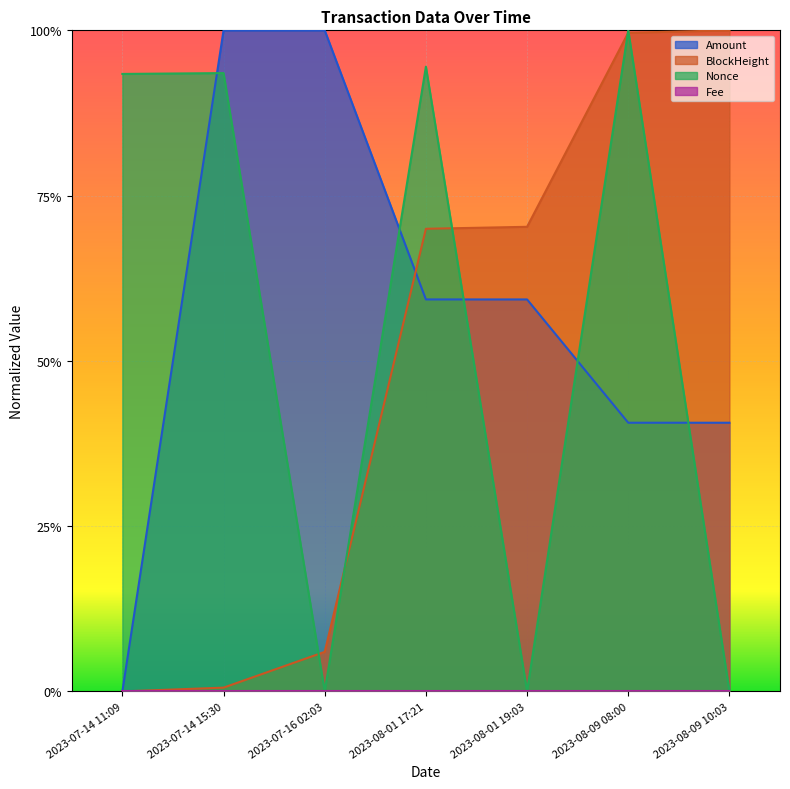

What is the average value of the Amount series?

0.6